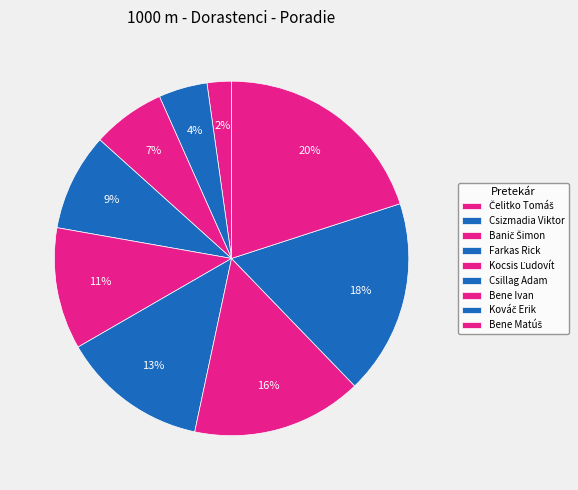

How many segments does this pie chart have?

9